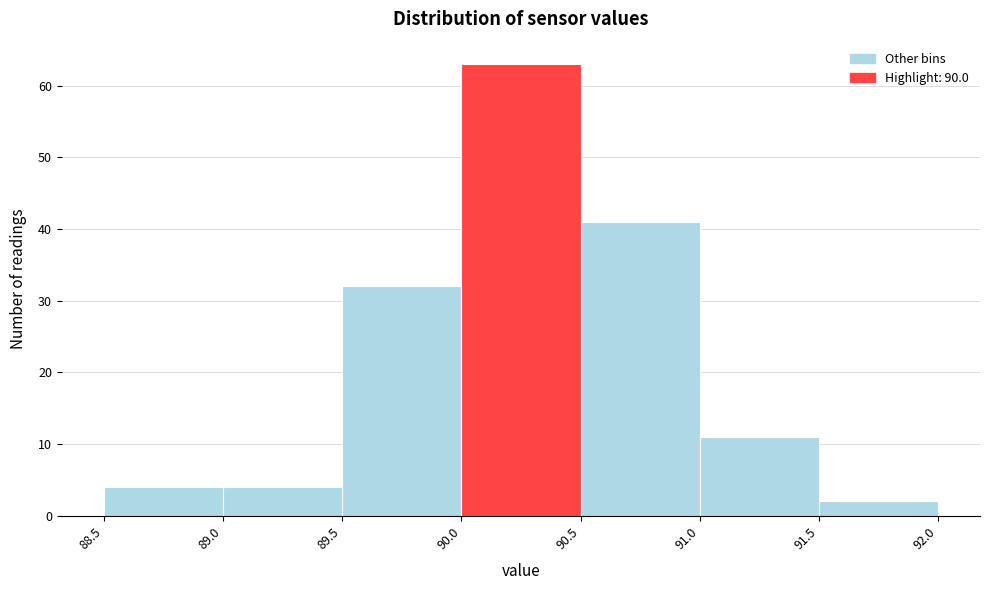

Reading left to right, list every bar in this chart as the range it spans on the x-axis followed by its height. The values are not printed on the chart, so give them approximately, as read against the axis.

88.5 to 89.0: 4
89.0 to 89.5: 4
89.5 to 90.0: 32
90.0 to 90.5: 63
90.5 to 91.0: 41
91.0 to 91.5: 11
91.5 to 92.0: 2